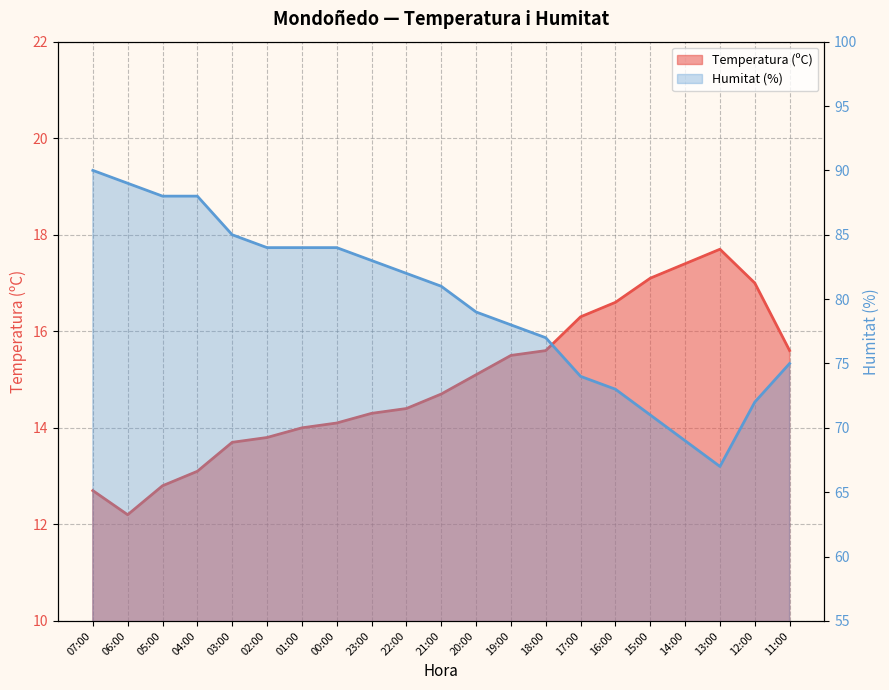

What is the total value across all series at 06:00?

101.2